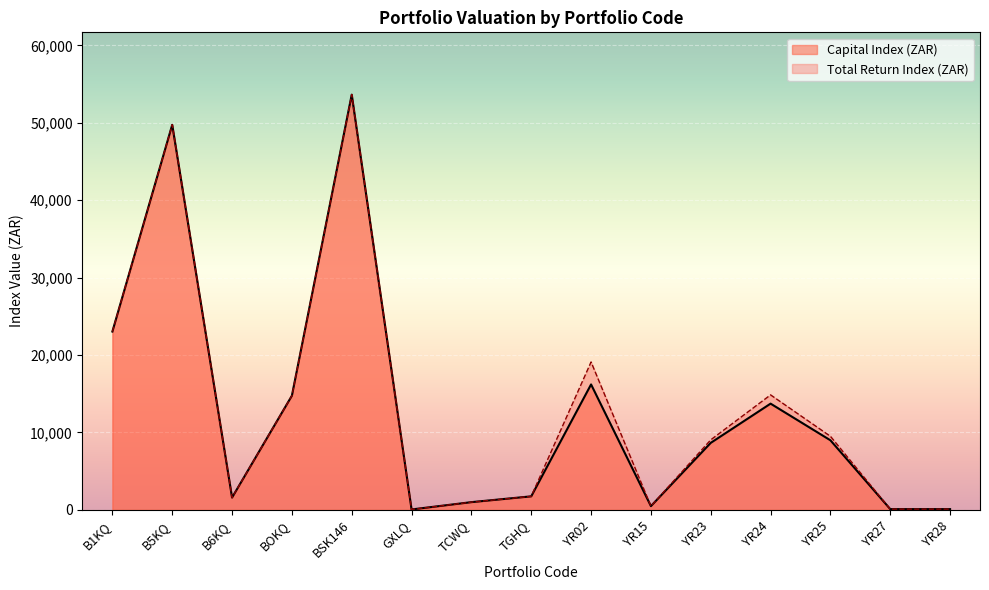

True or false: Capital Index (ZAR) has a value of 4193.6 at YR25.

False